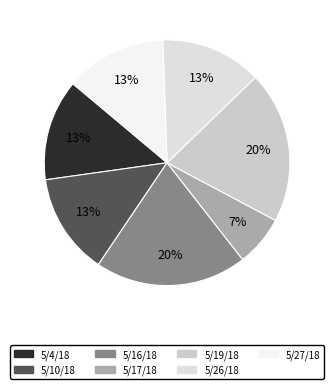

To the nearest percent, what percentage of the pie is 5/10/18?

13%